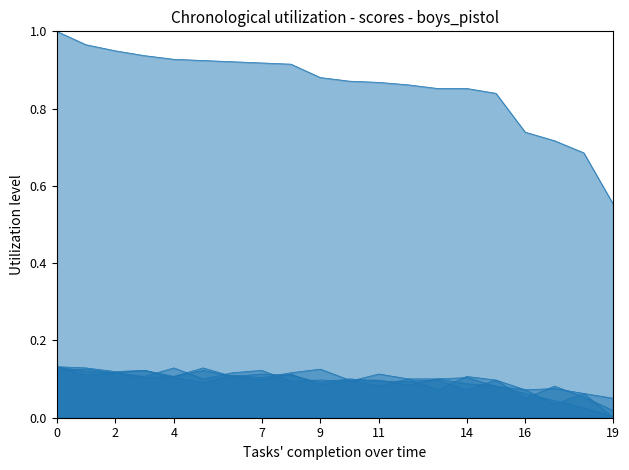

Does the chart display data point markers on the line(s)?

No